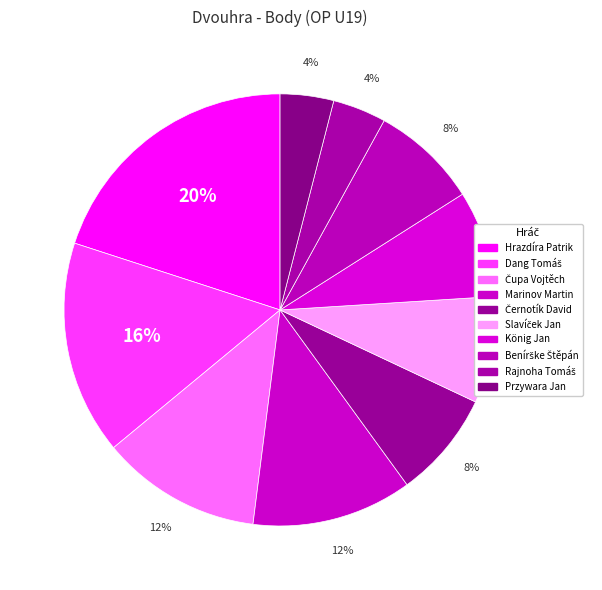

What is the total percentage of Čupa Vojtěch and Slavíček Jan?

20.0%